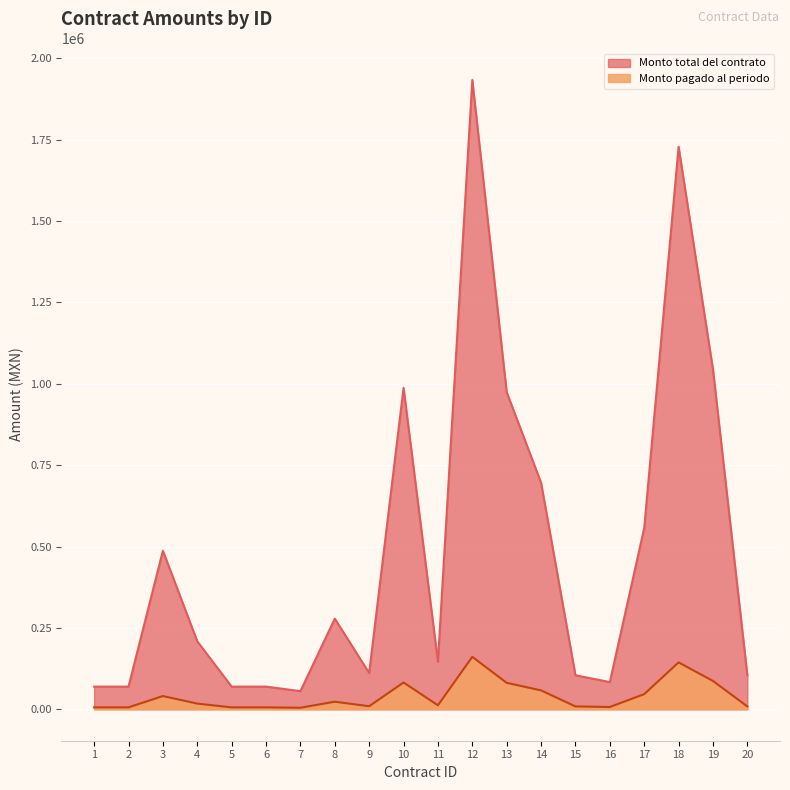

What is the total value across all series at 19?

1131000.0